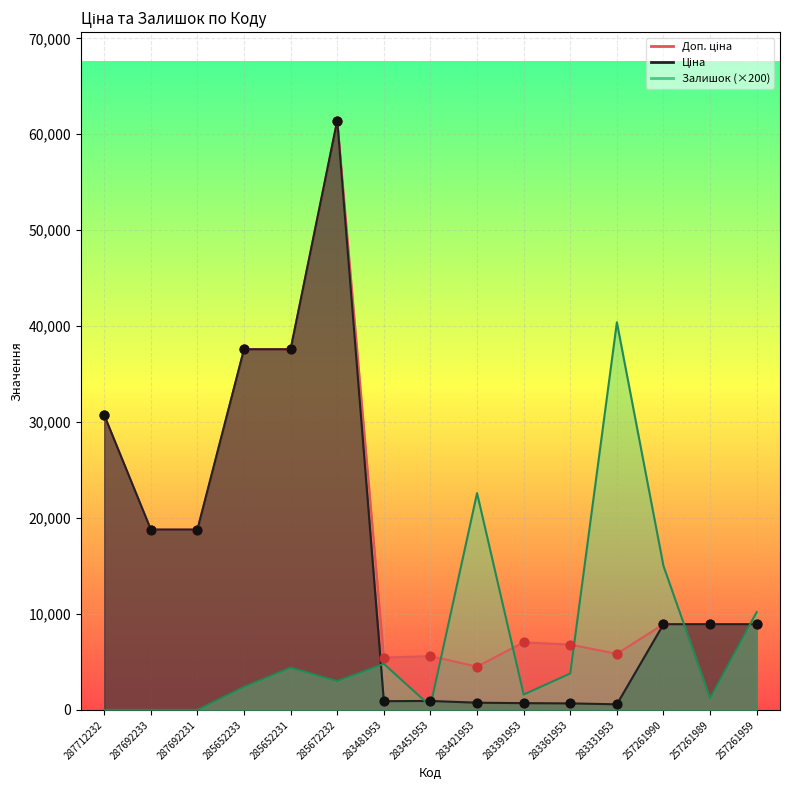

Which series reaches the minimum Y coordinate?

Залишок